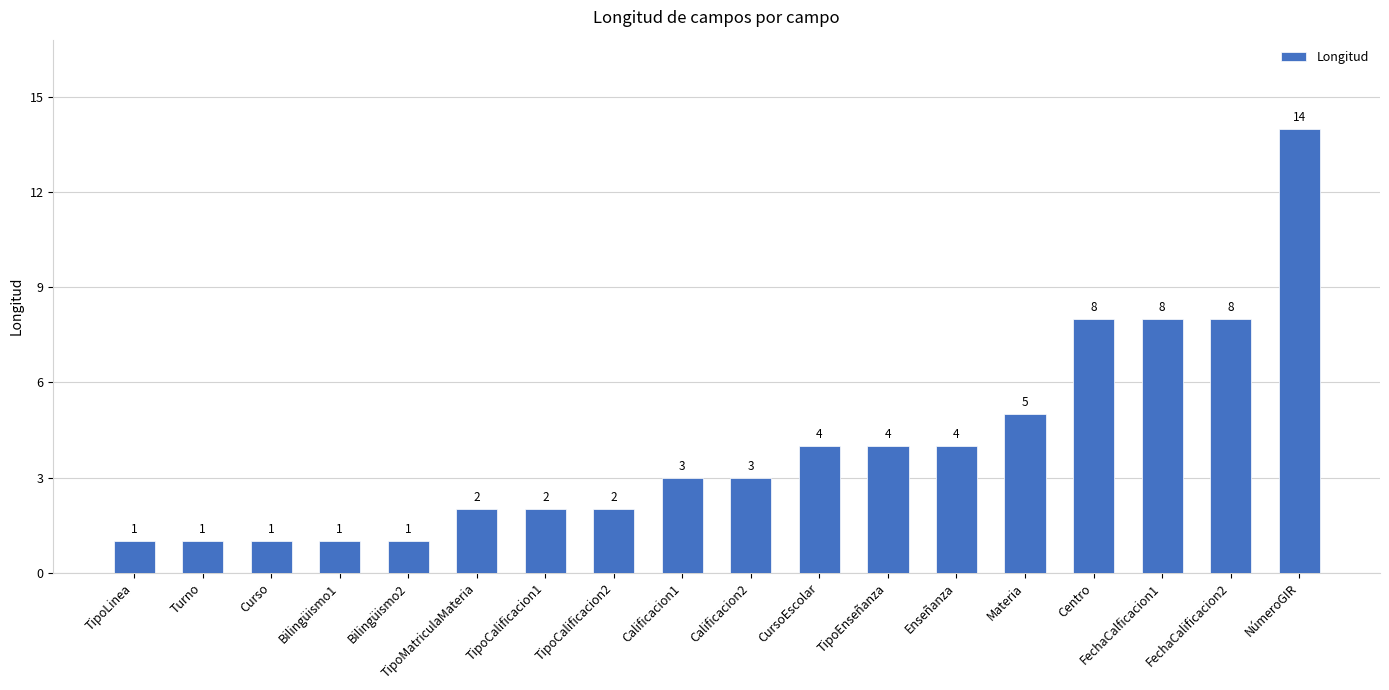

Reading left to right, what are all the values shown in this chart?

1	1	1	1	1	2	2	2	3	3	4	4	4	5	8	8	8	14